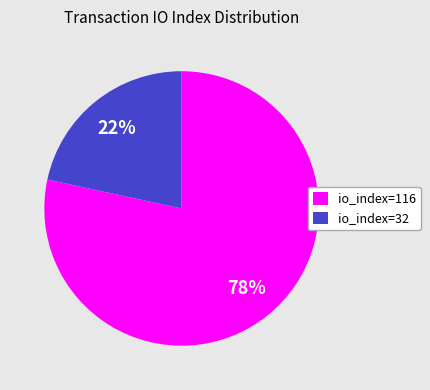

Between io_index=116 and io_index=32, which is larger?

io_index=116